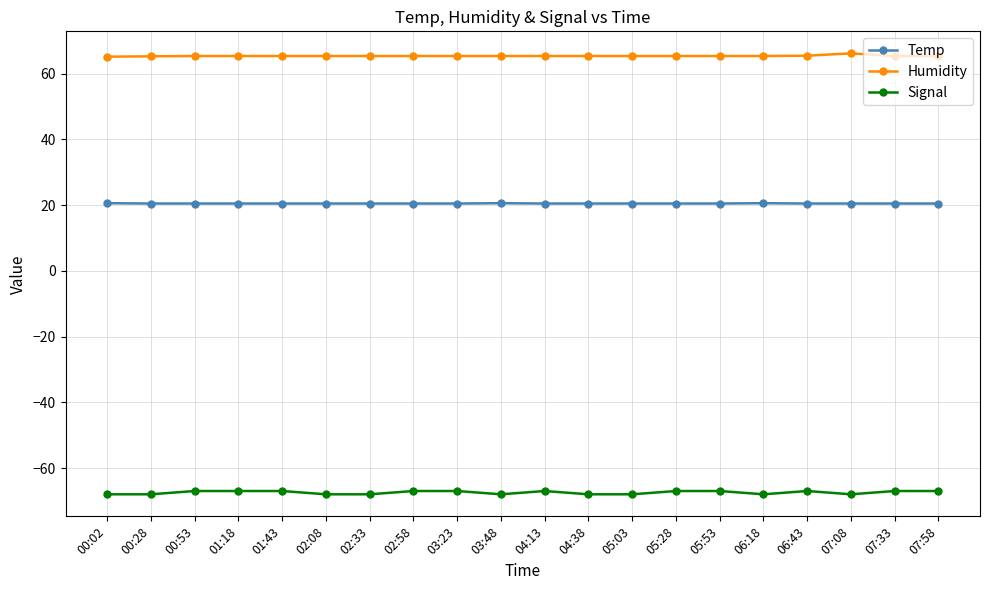

Rank the series at 02:08 from lowest to highest value.

Signal, Temp, Humidity